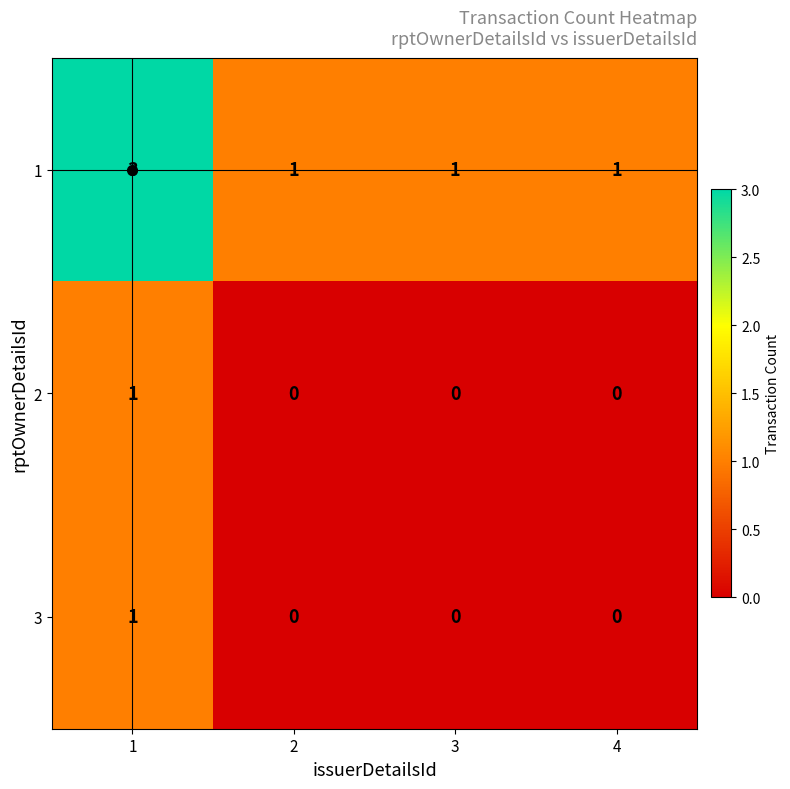

At which category is the sum across all series the highest?

1